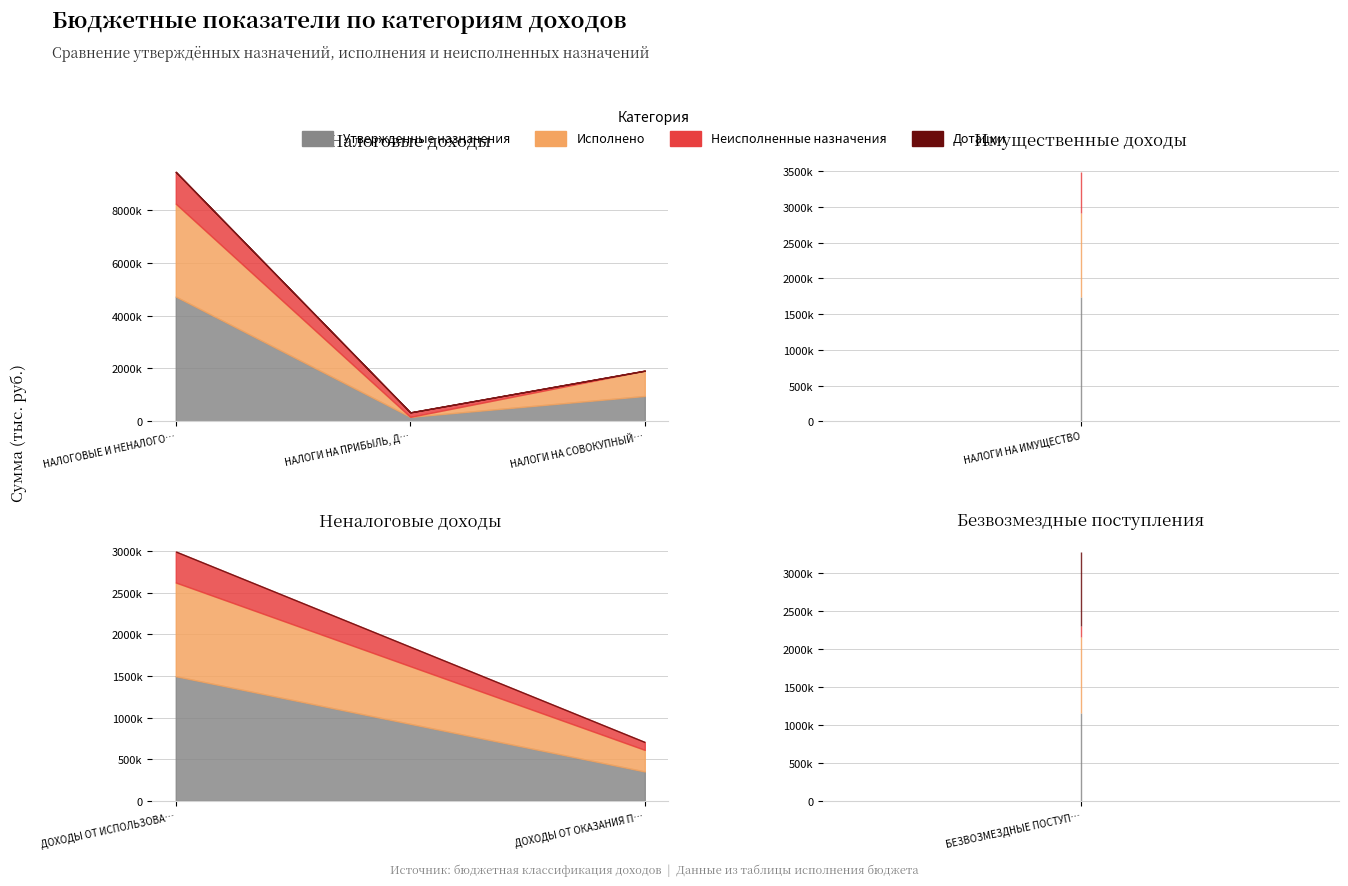

True or false: Исполнено and Дотации cross at least once.

True